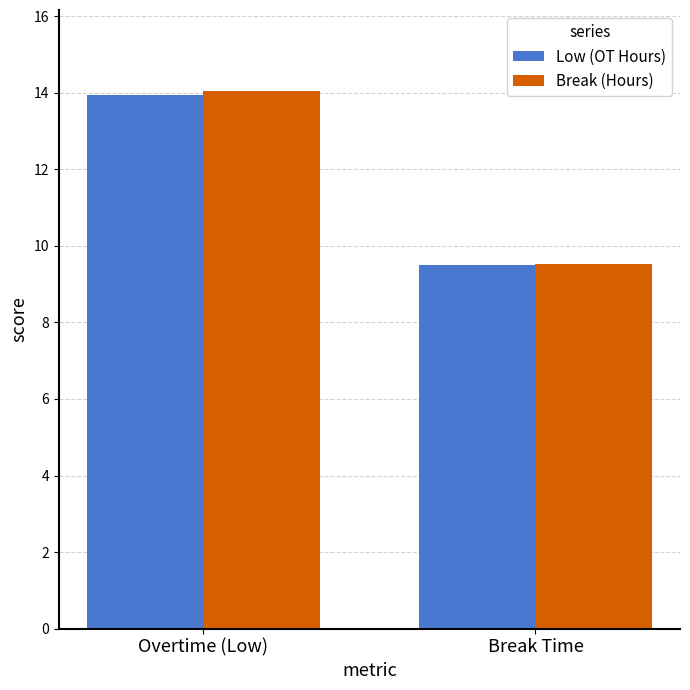

What is the label of the 1st bar from the left?

Overtime (Low)